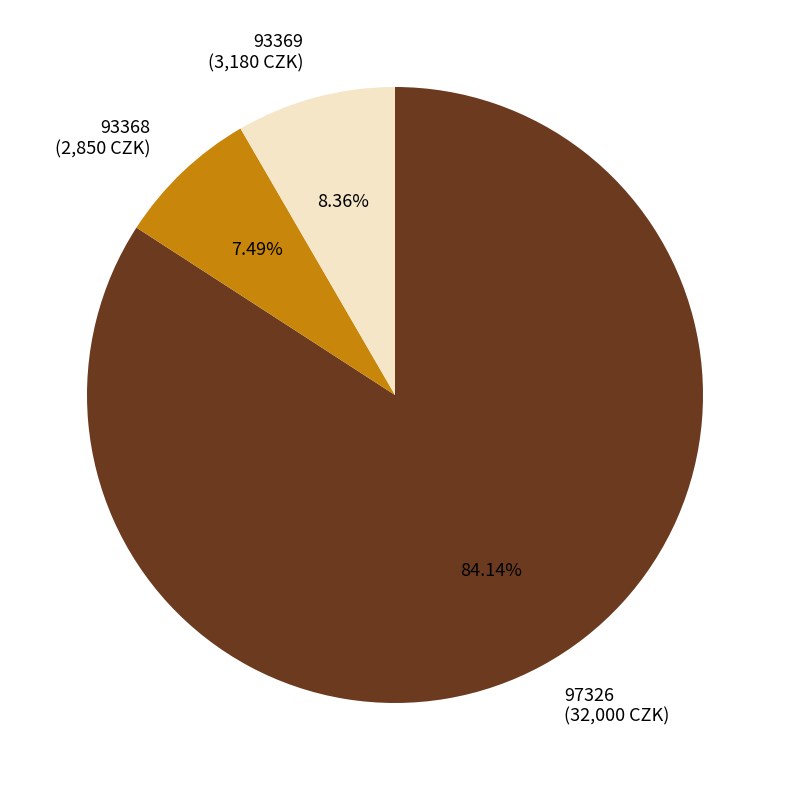

Which has a higher value, 93368 (2,850 CZK) or 93369 (3,180 CZK)?

93369 (3,180 CZK)